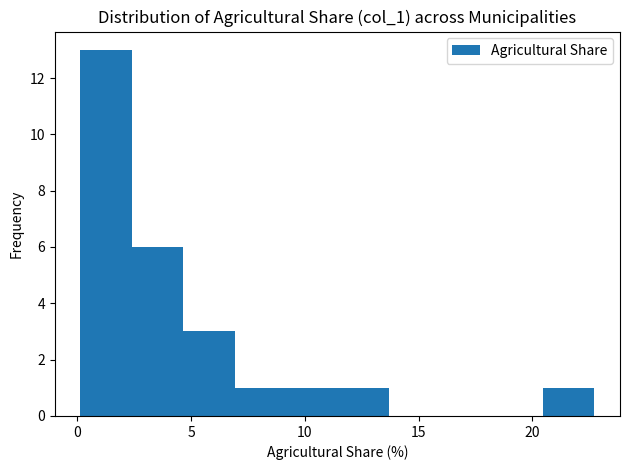

Reading left to right, transcribe this chart: for each bar, give the range it covers on the x-axis and its height. Neither the bar edges nor the heights are printed on the chart, so give them approximately, as read against the axes.

0.0 to 2.5: 13
2.5 to 4.5: 6
4.5 to 7.0: 3
7.0 to 9.0: 1
9.0 to 11.5: 1
11.5 to 13.5: 1
13.5 to 16.0: 0
16.0 to 18.0: 0
18.0 to 20.5: 0
20.5 to 22.5: 1